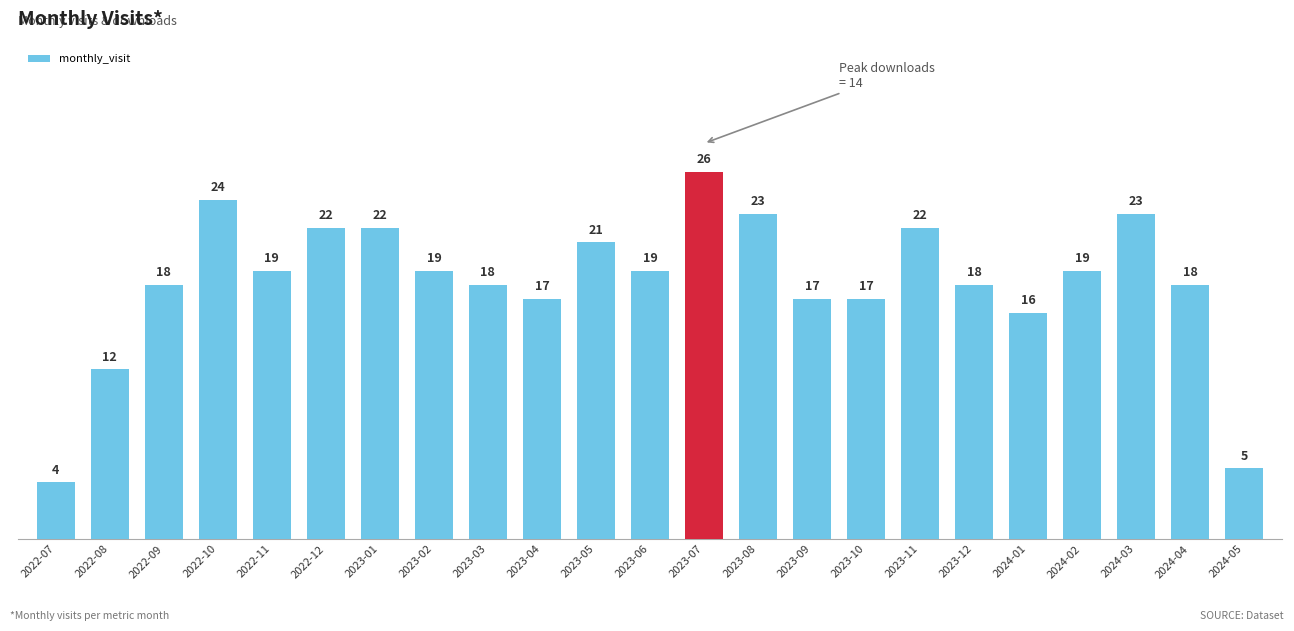

Reading left to right, what are all the values shown in this chart?

4	12	18	24	19	22	22	19	18	17	21	19	26	23	17	17	22	18	16	19	23	18	5